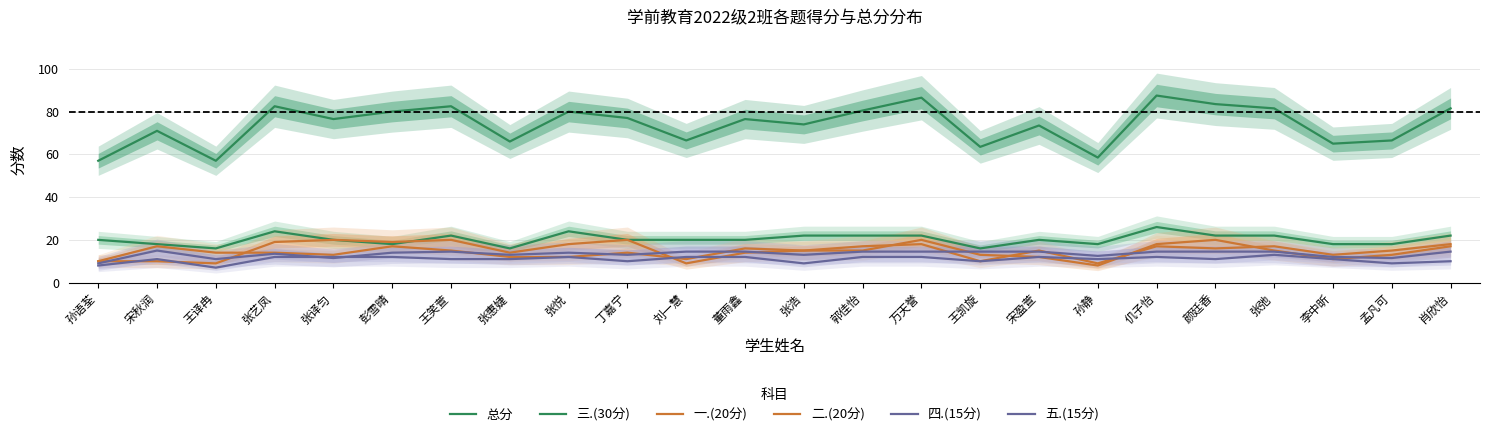

How many interior local peaks does the 总分 series have?

8